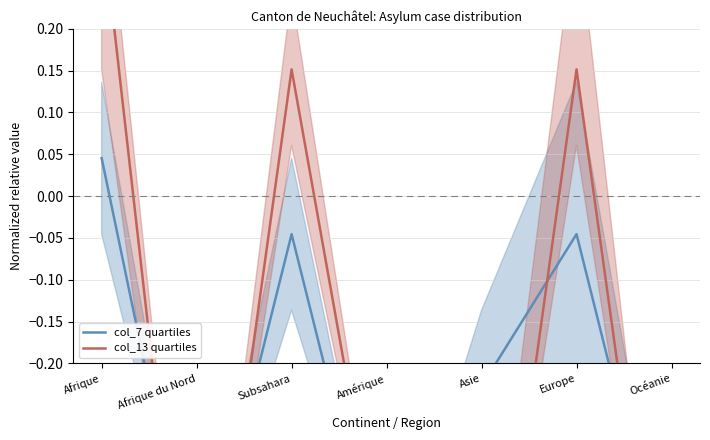

At which category does col_7 quartiles reach its first local peak?

Subsahara